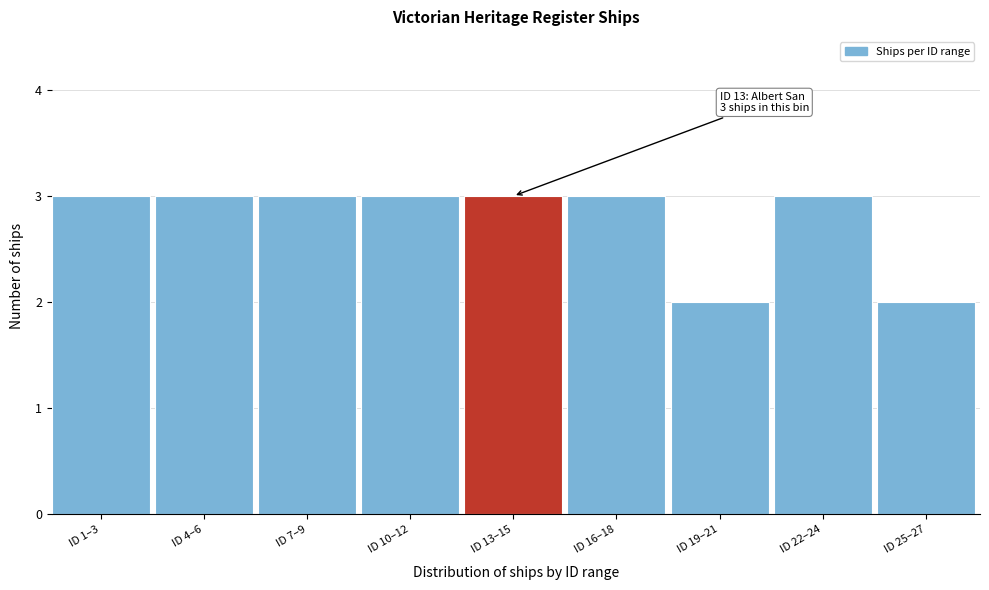

Reading right to left, list all the values displayed in this chart.

ID 25–27=2	ID 22–24=3	ID 19–21=2	ID 16–18=3	ID 13–15=3	ID 10–12=3	ID 7–9=3	ID 4–6=3	ID 1–3=3